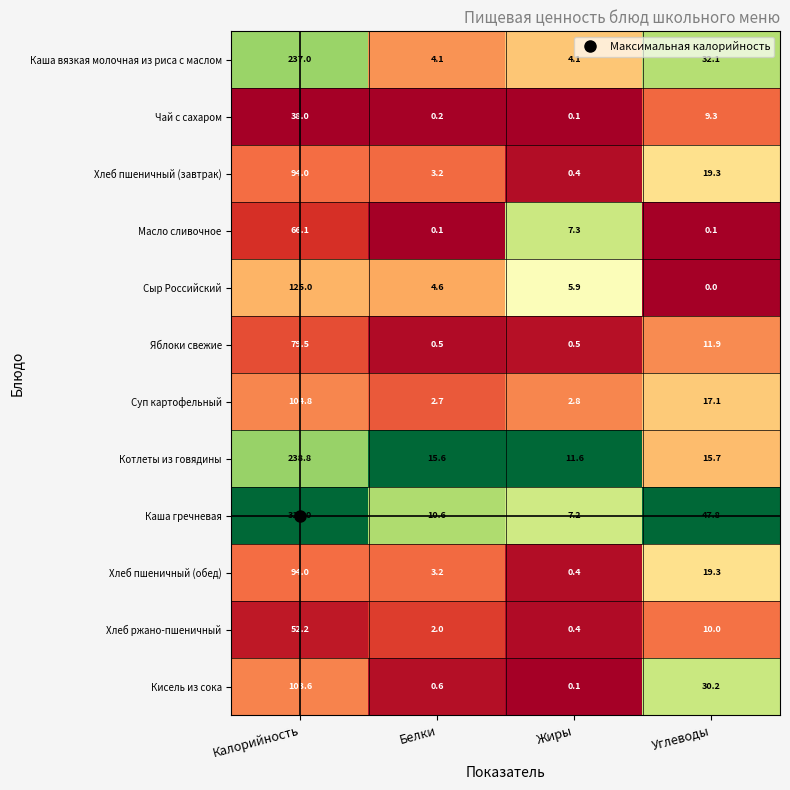

Which series has the largest total across all categories?

Каша гречневая